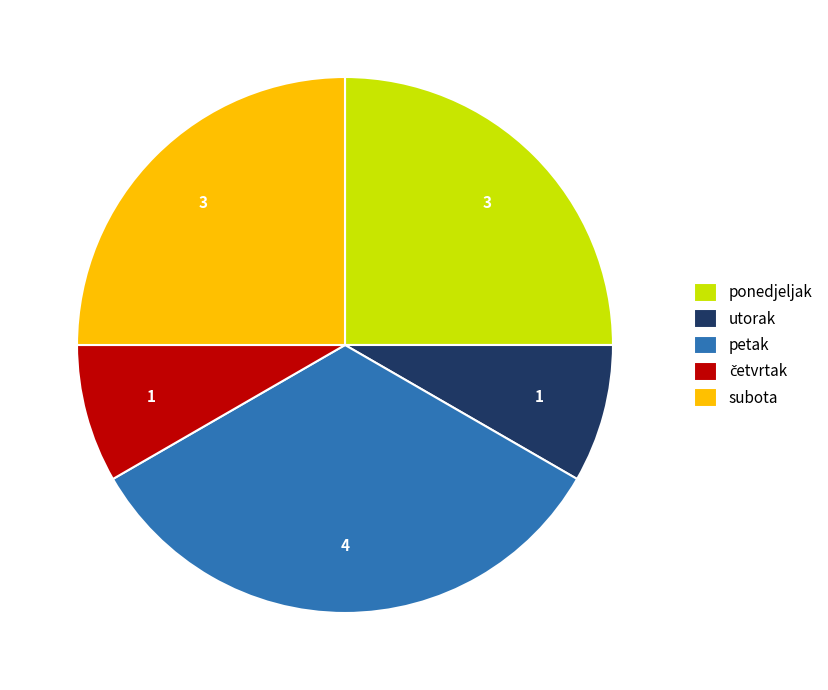

How many slices are in this pie chart?

5